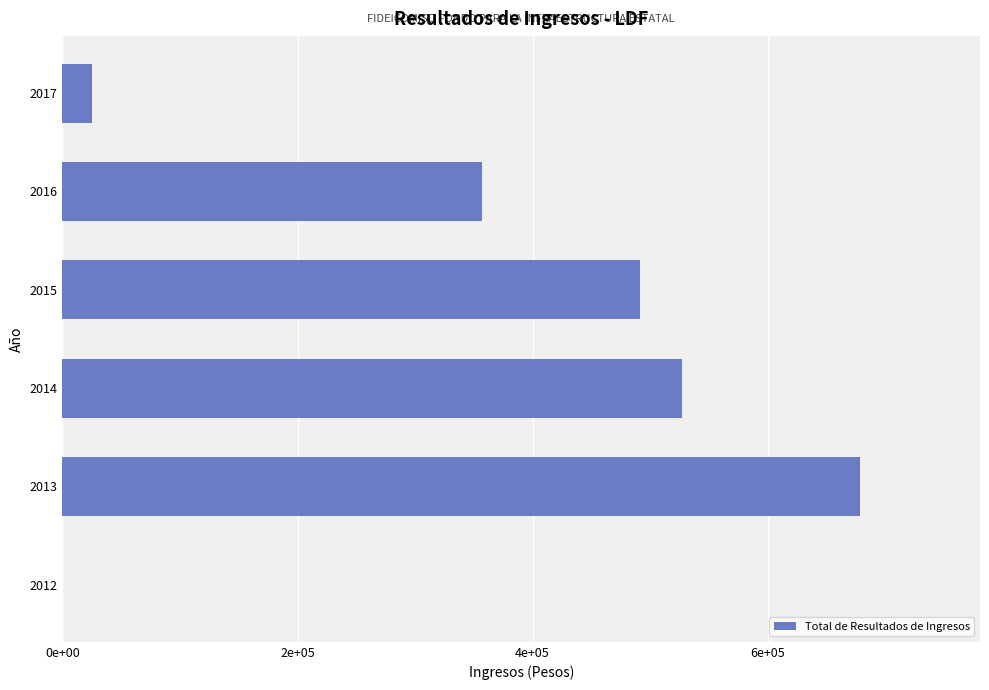

Are the bars horizontal?

Yes